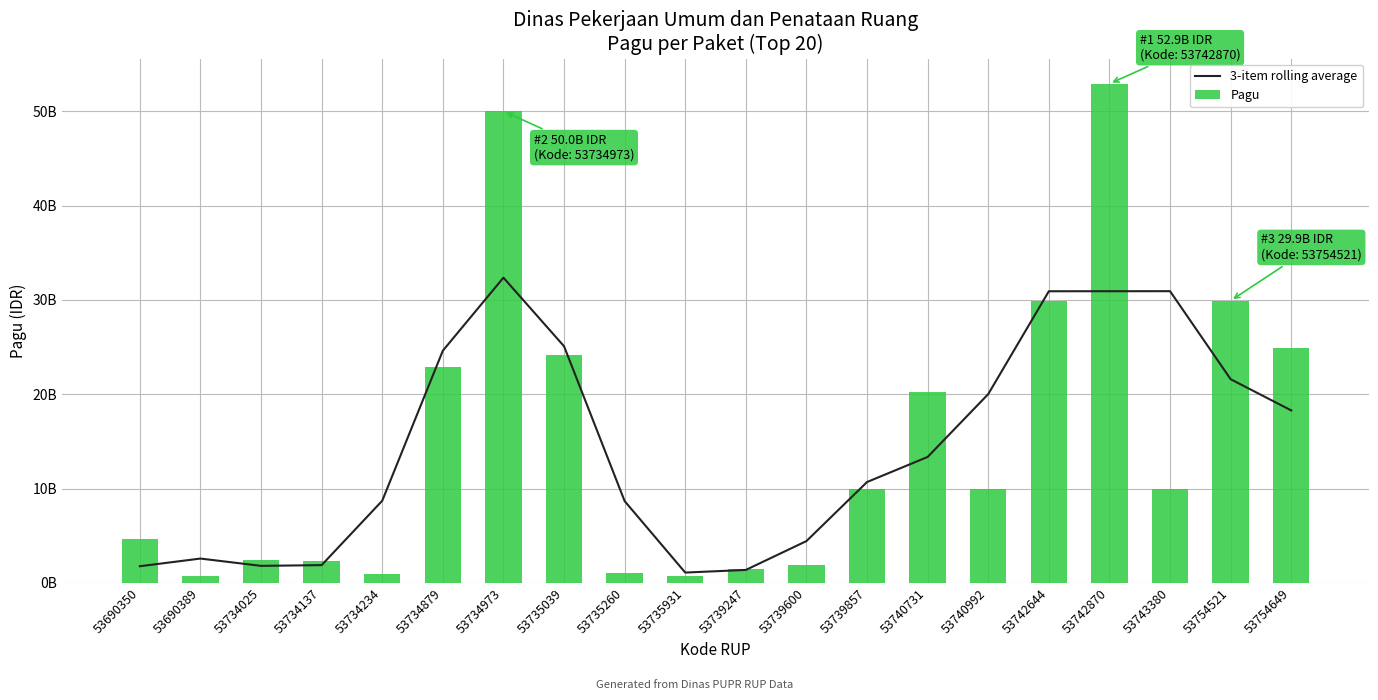

List the series in order of their overall mean, lowest first.

3-item rolling average, Pagu